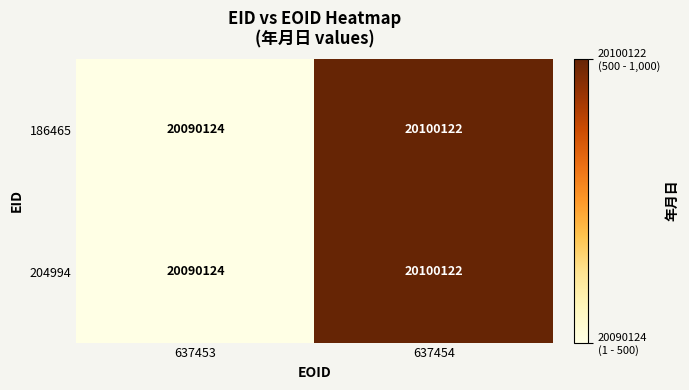

Count the number of data series in this chart.

2